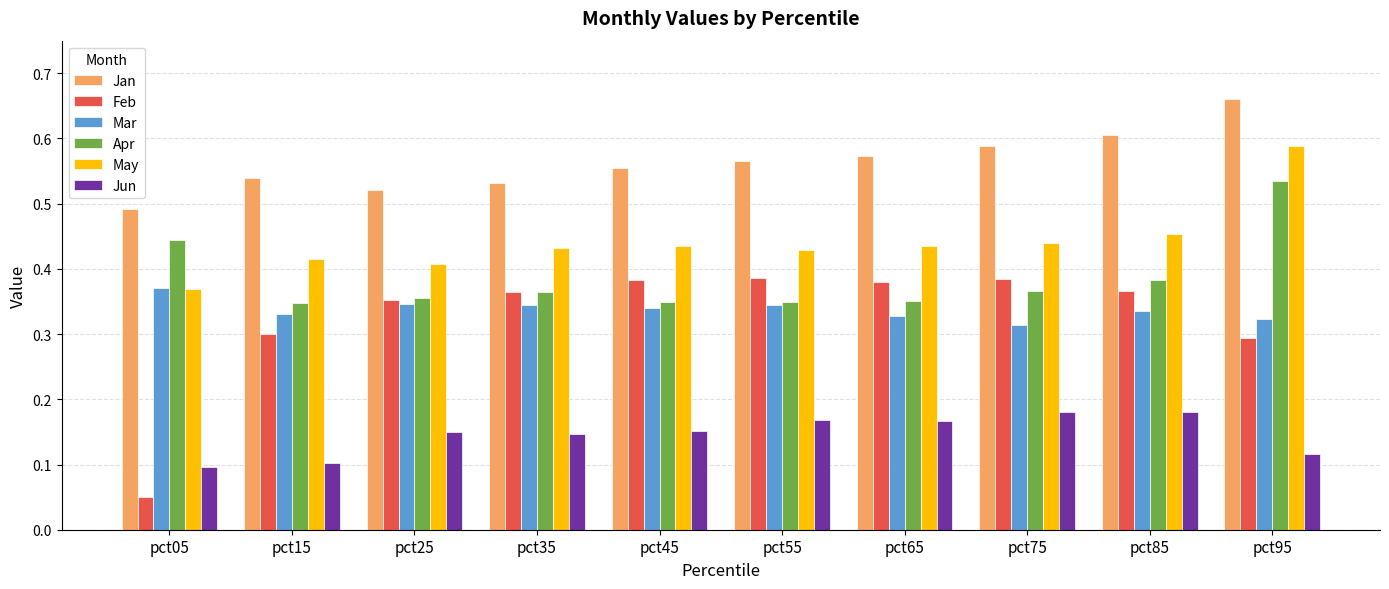

How many bars are there in total?

60